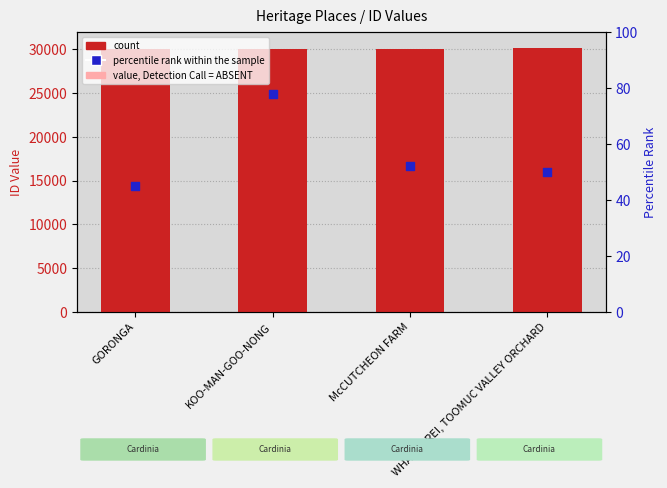

Which series reaches the maximum Y coordinate?

ID